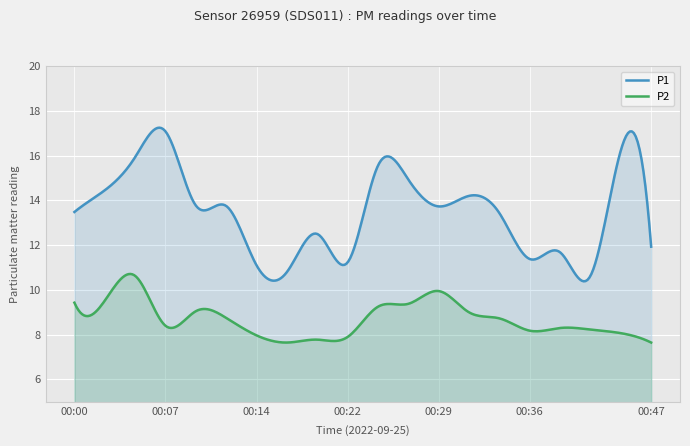

What is the value of the P1 point at the 20th from the left?

11.9